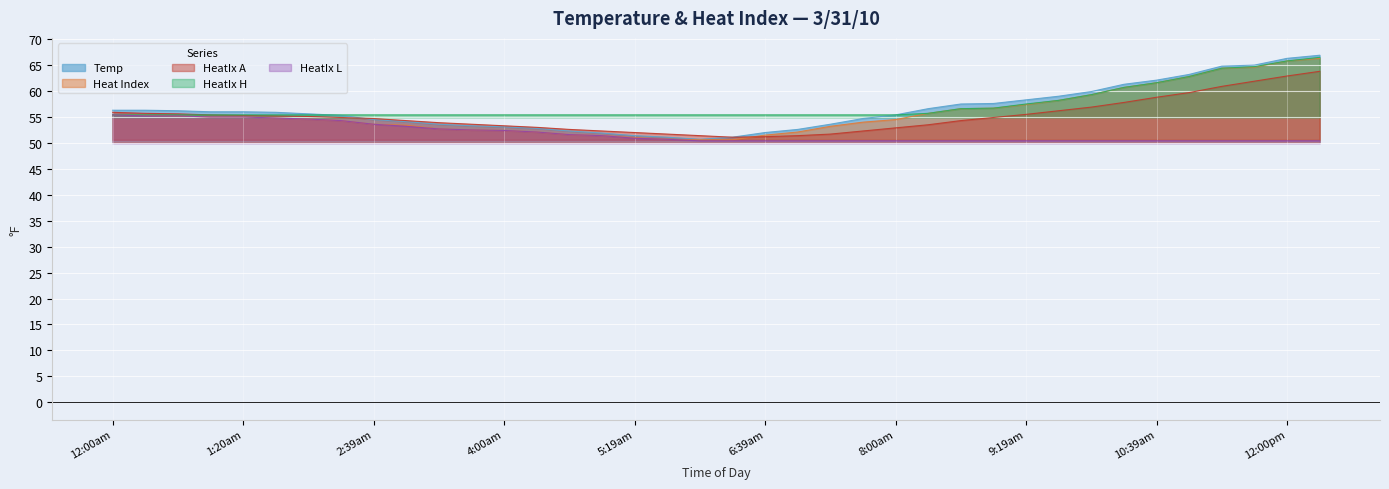

At which label is Heat Index closest to 58?

9:39am